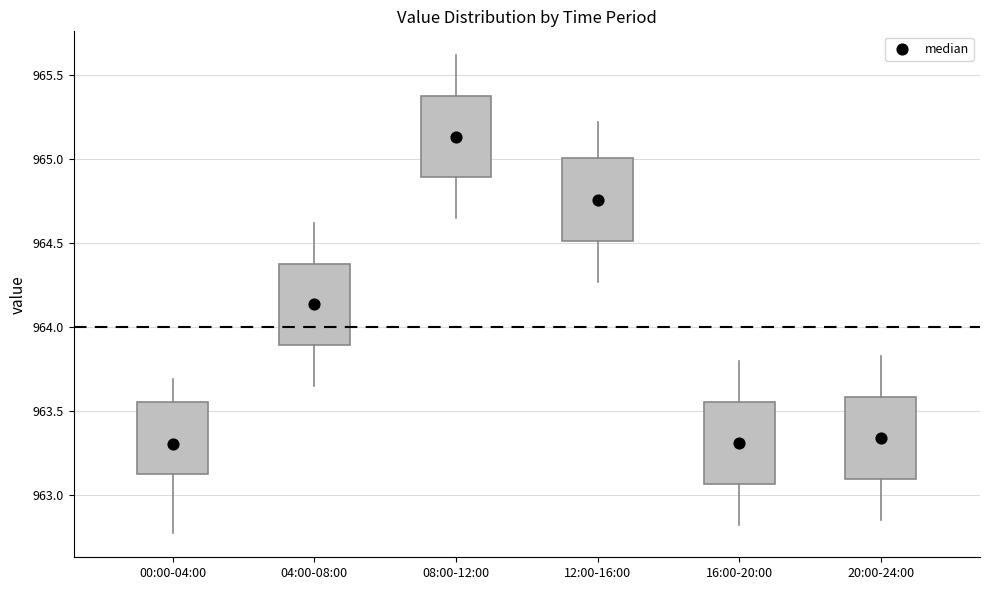

Reading left to right, transcribe this box plot: for each box, give where its median line is, the range the box spans, and where its two whiskers end, as read against the y-axis. The values are not printed on the chart, so give them approximately, as read against the axis.

00:00-04:00: median 963.30, box 963.10 to 963.55, whiskers 962.75 to 963.70
04:00-08:00: median 964.15, box 963.90 to 964.40, whiskers 963.65 to 964.60
08:00-12:00: median 965.15, box 964.90 to 965.40, whiskers 964.65 to 965.60
12:00-16:00: median 964.75, box 964.50 to 965.00, whiskers 964.25 to 965.20
16:00-20:00: median 963.30, box 963.05 to 963.55, whiskers 962.80 to 963.80
20:00-24:00: median 963.35, box 963.10 to 963.60, whiskers 962.85 to 963.85